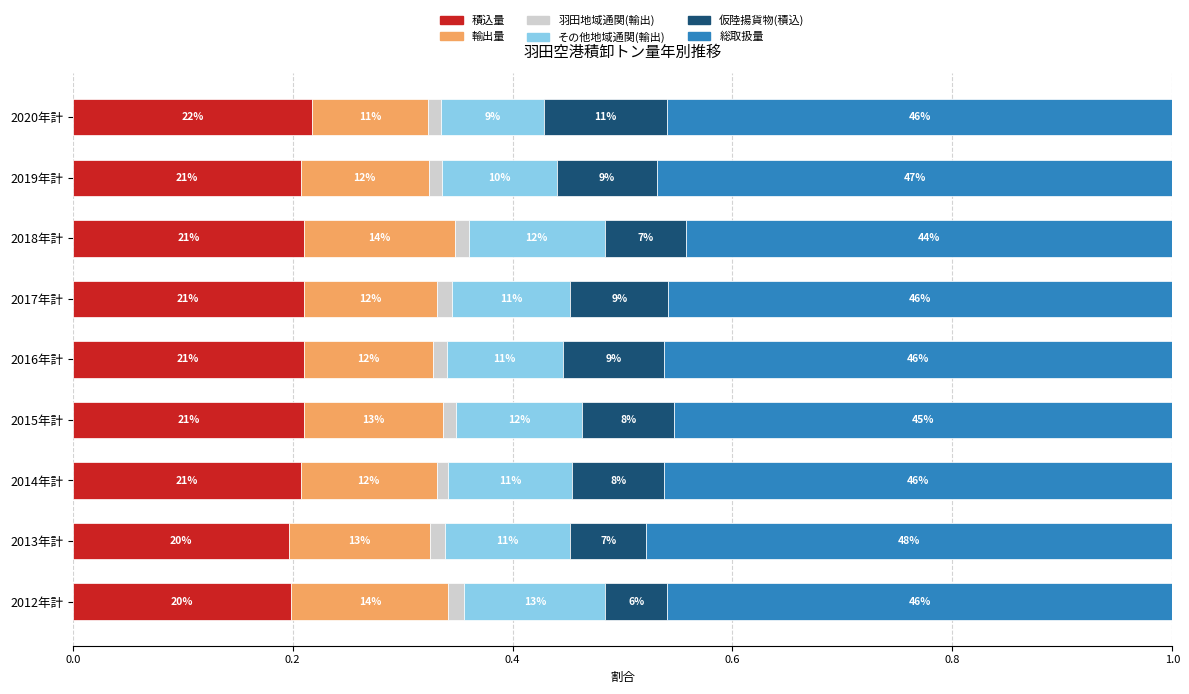

What is the value of the 仮陸揚貨物(積込) bar at the 2nd from the left?

0.1